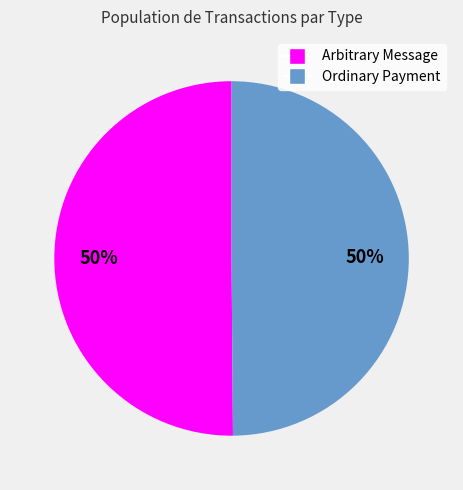

True or false: Arbitrary Message accounts for 57% of the total.

False